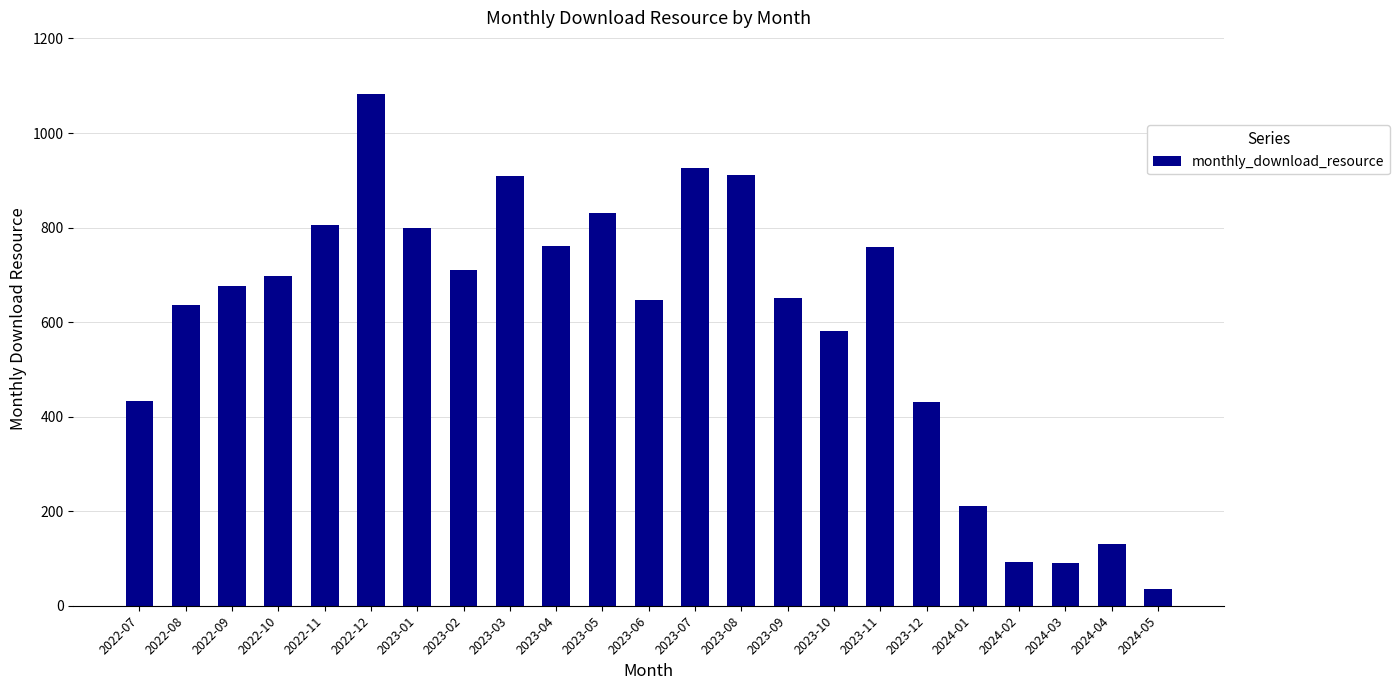

How many values are below 677?

11